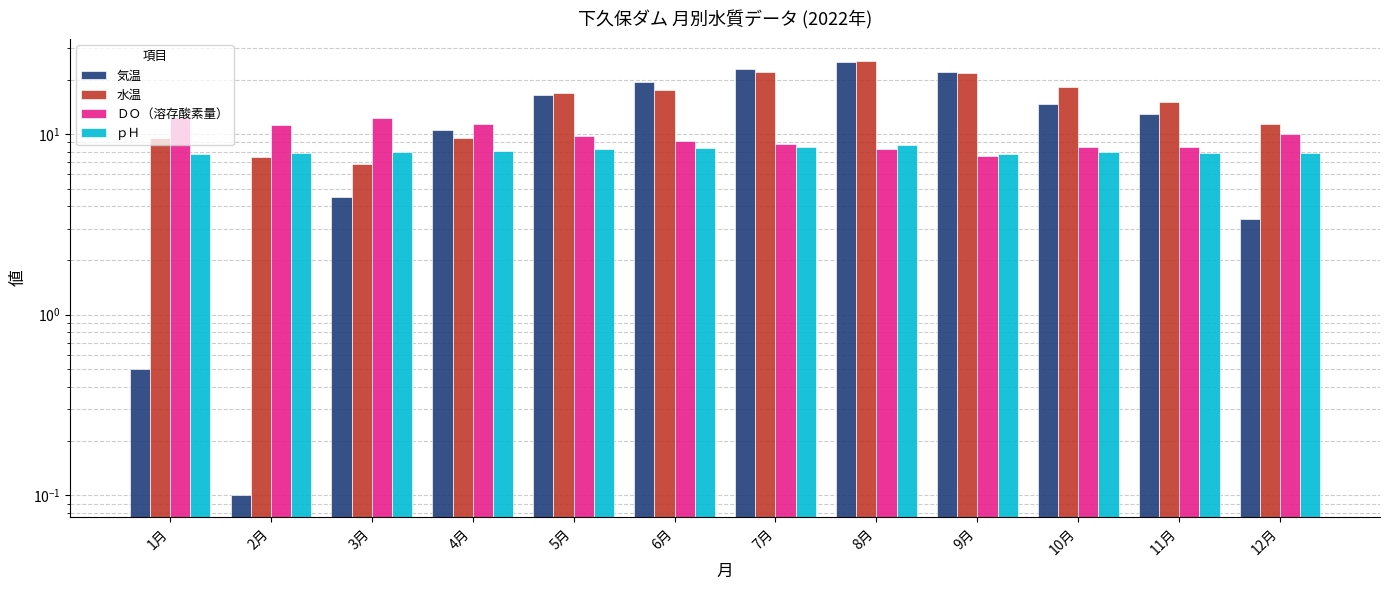

What is the smallest value displayed?

0.1